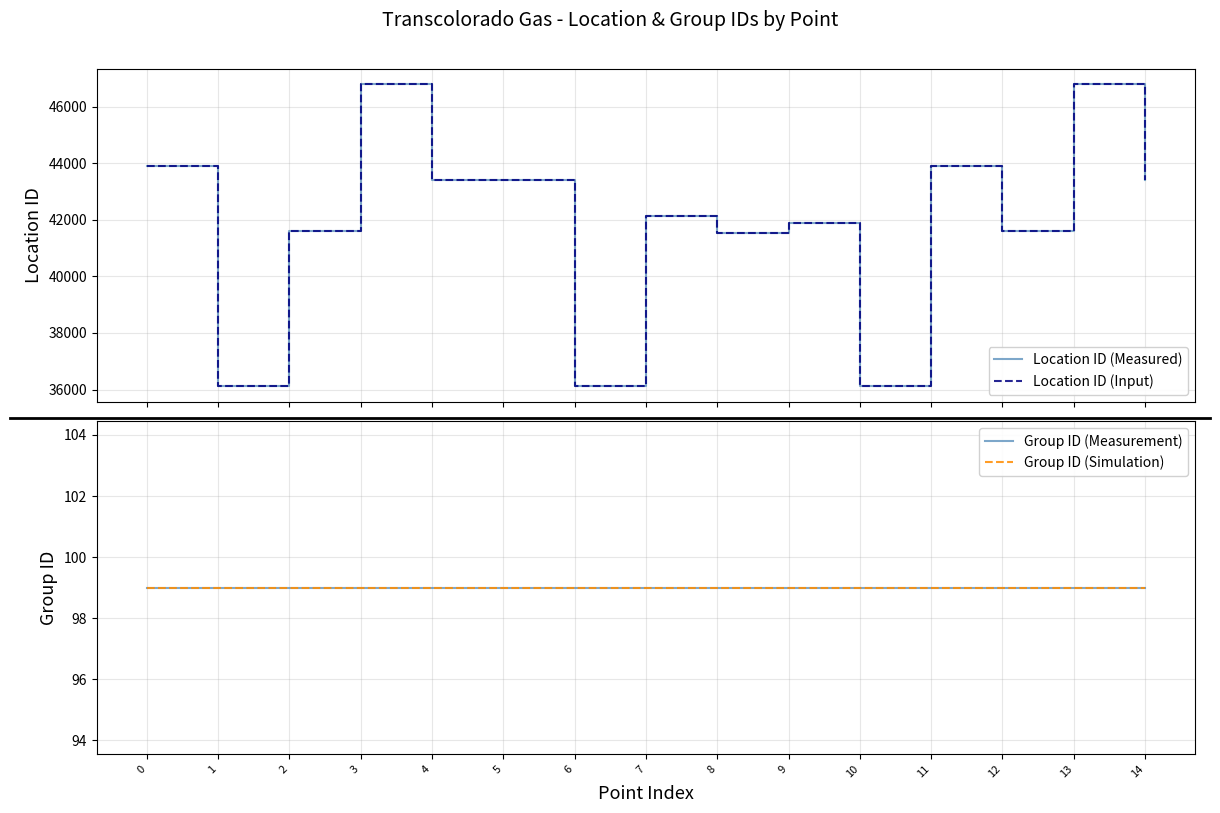

What are all the series names shown in the legend?

Location ID (Measured), Location ID (Input), Group ID (Measurement), Group ID (Simulation)